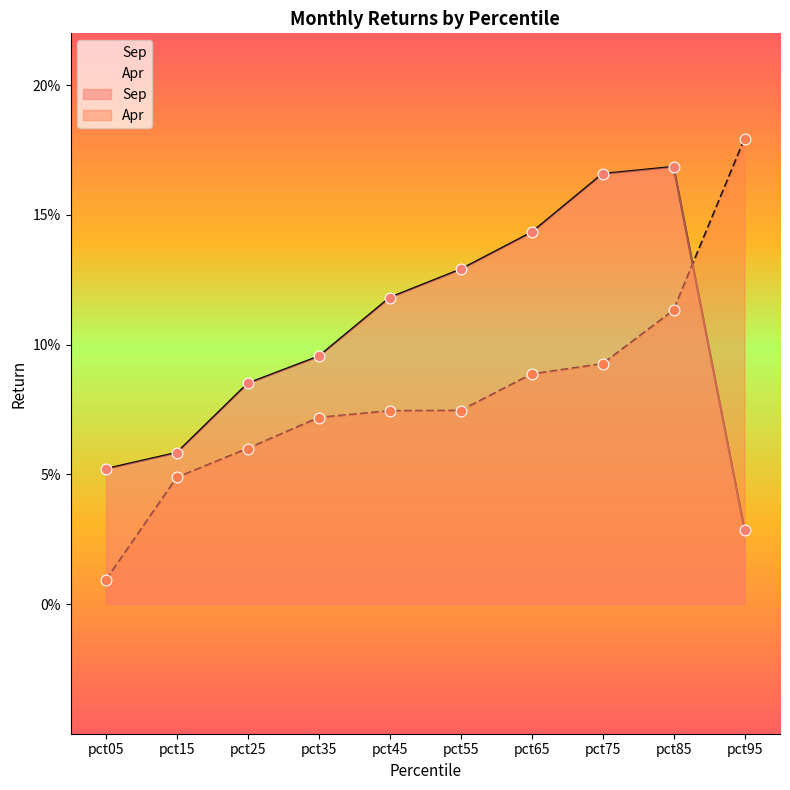

Which series contains the lowest Y value?

Apr